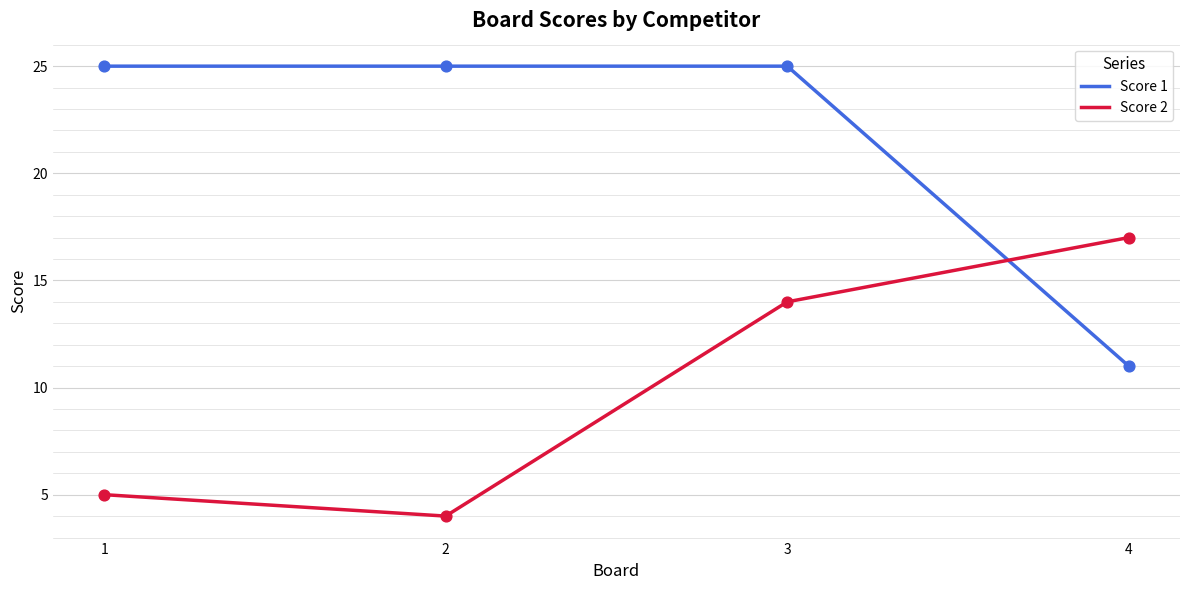

Which series has the largest total across all categories?

Score 1